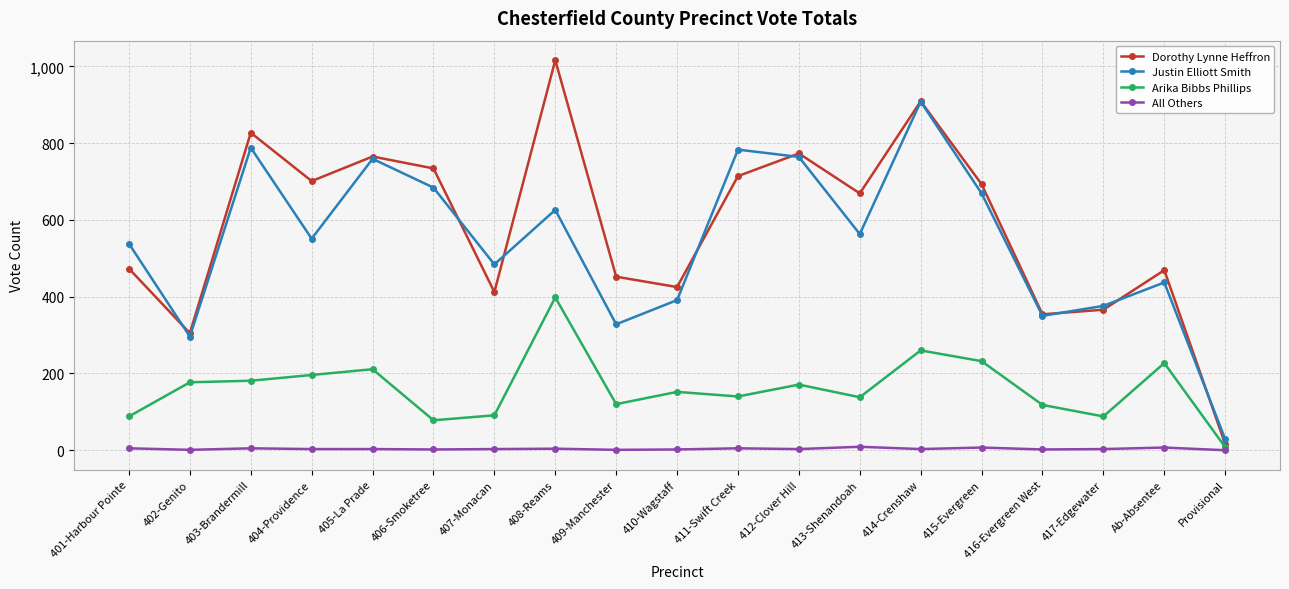

List the series in order of their peak value, highest first.

Dorothy Lynne Heffron, Justin Elliott Smith, Arika Bibbs Phillips, All Others